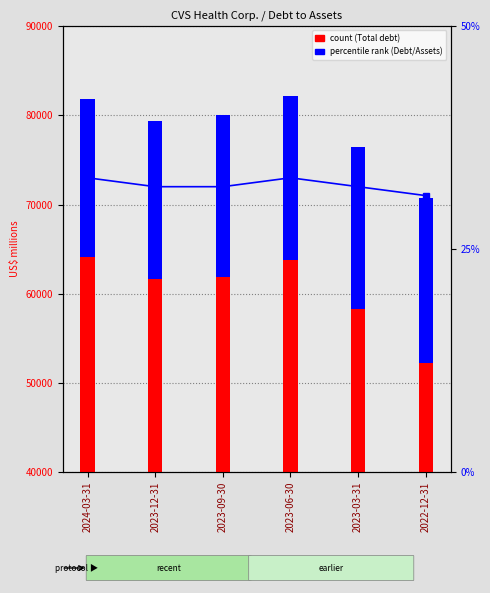

At which label is Op. lease portion closest to 18063?

2023-09-30